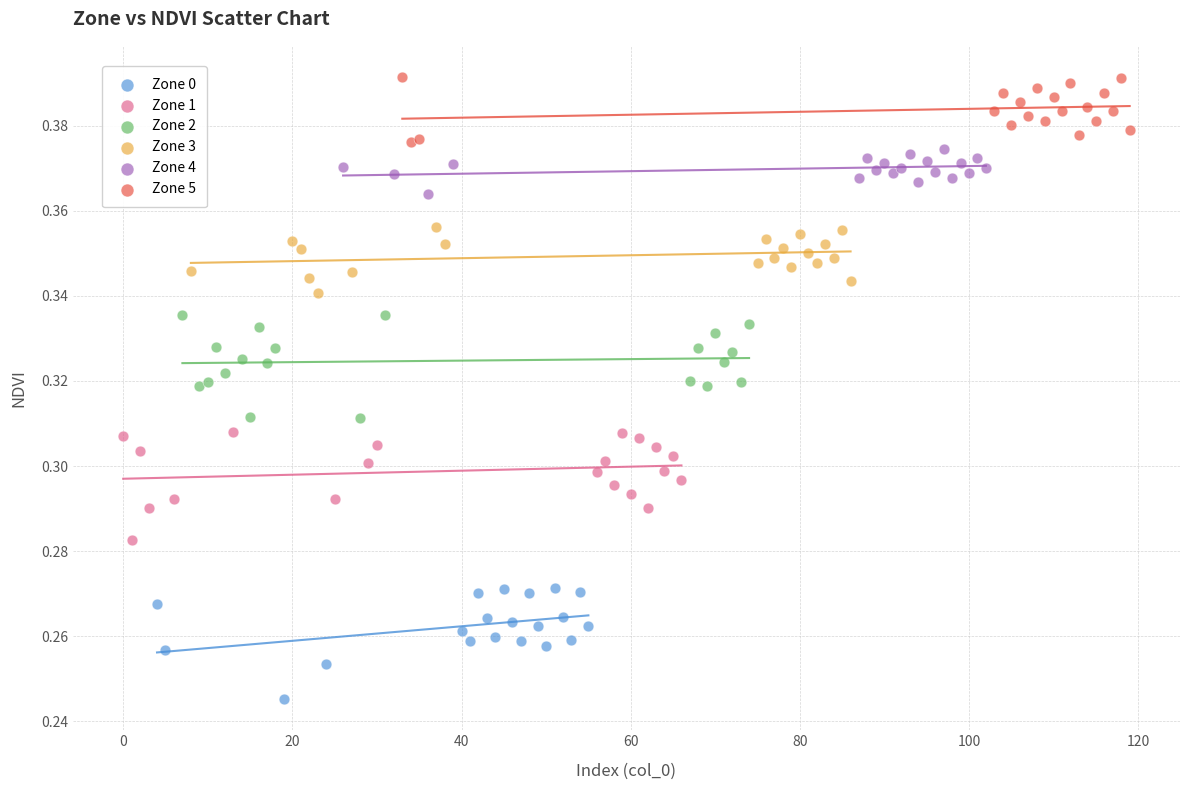

Which series reaches the minimum Y coordinate?

Zone 0